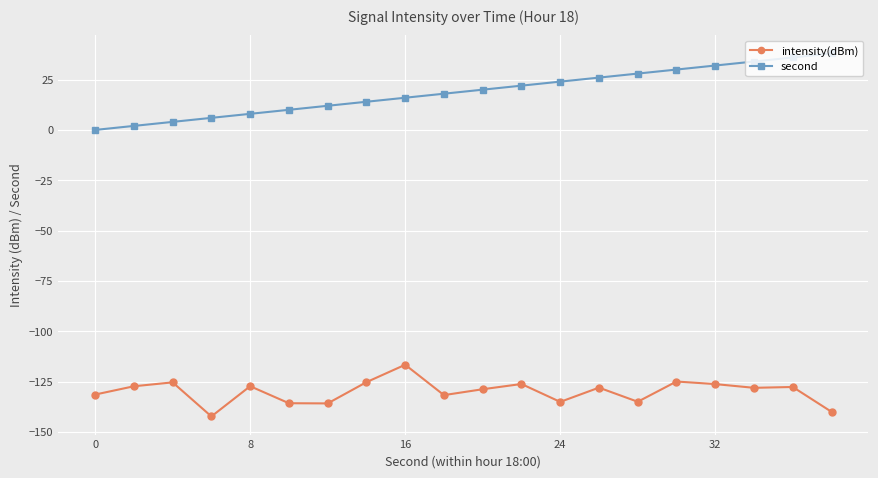

Rank the series by their average value, from lowest to highest.

intensity(dBm), second